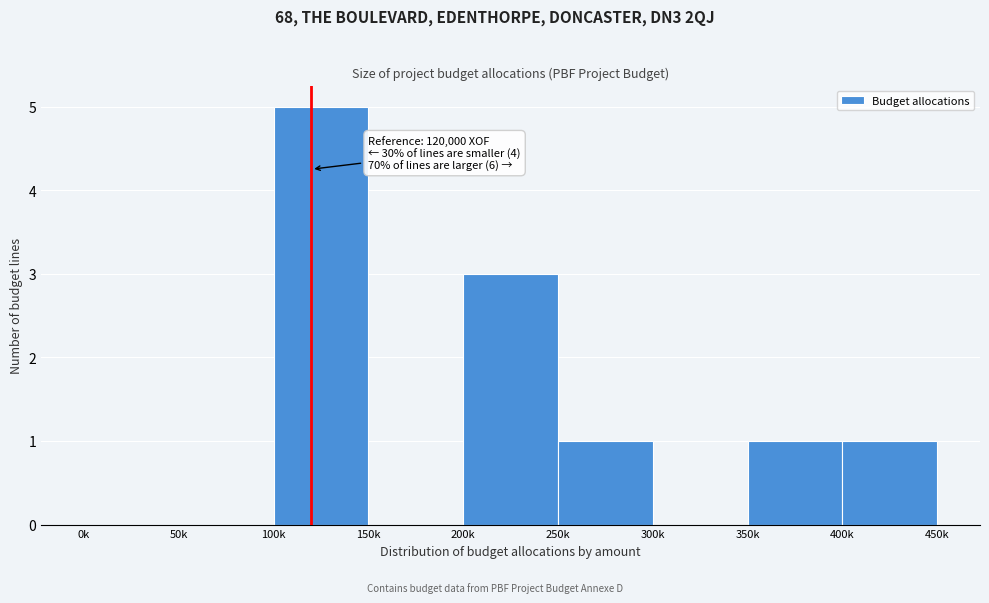

Reading left to right, extract all data points from this chart.

0k=0	50k=0	100k=5	150k=0	200k=3	250k=1	300k=0	350k=1	400k=1